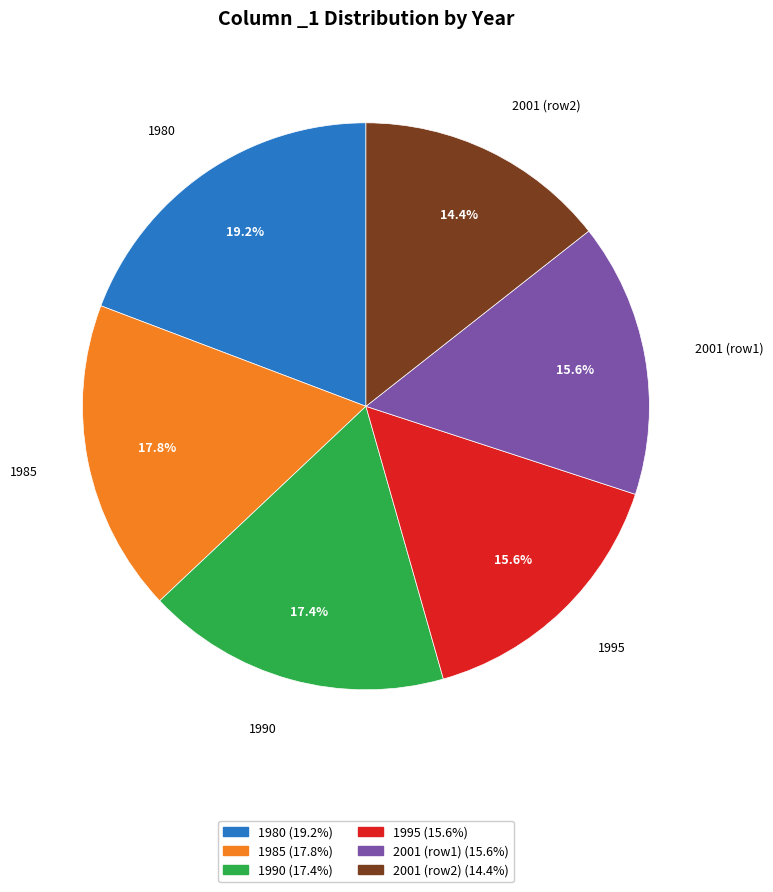

Is there any slice that represents more than half of the pie?

No